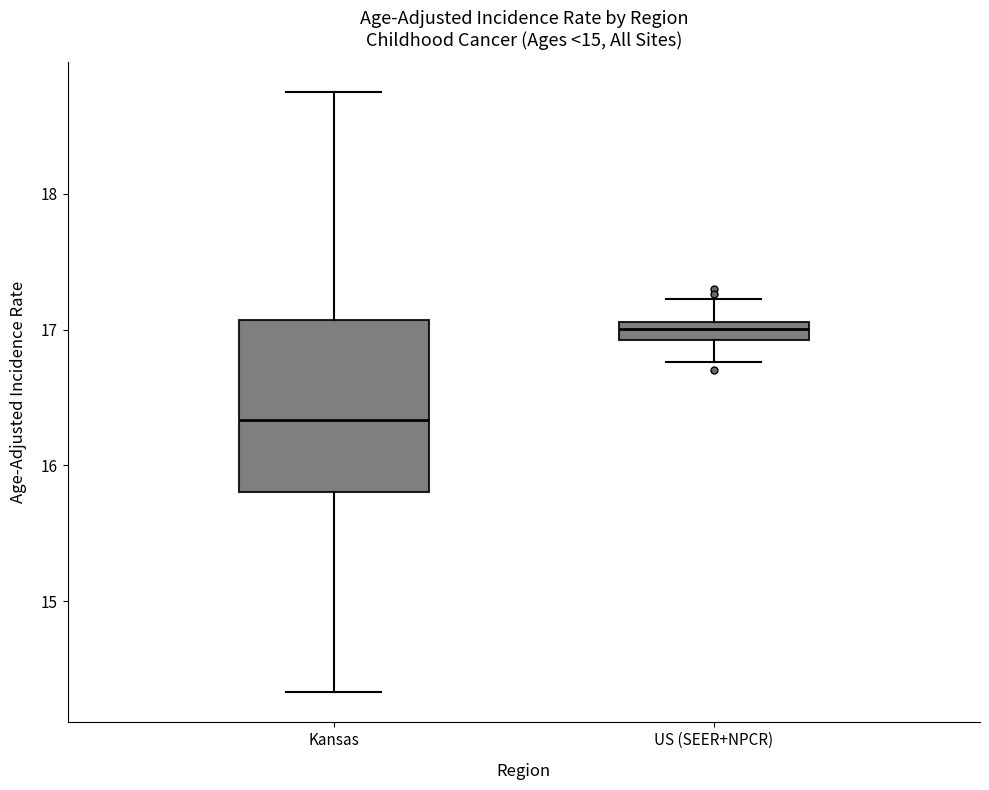

Which box has the lowest median line?

Kansas